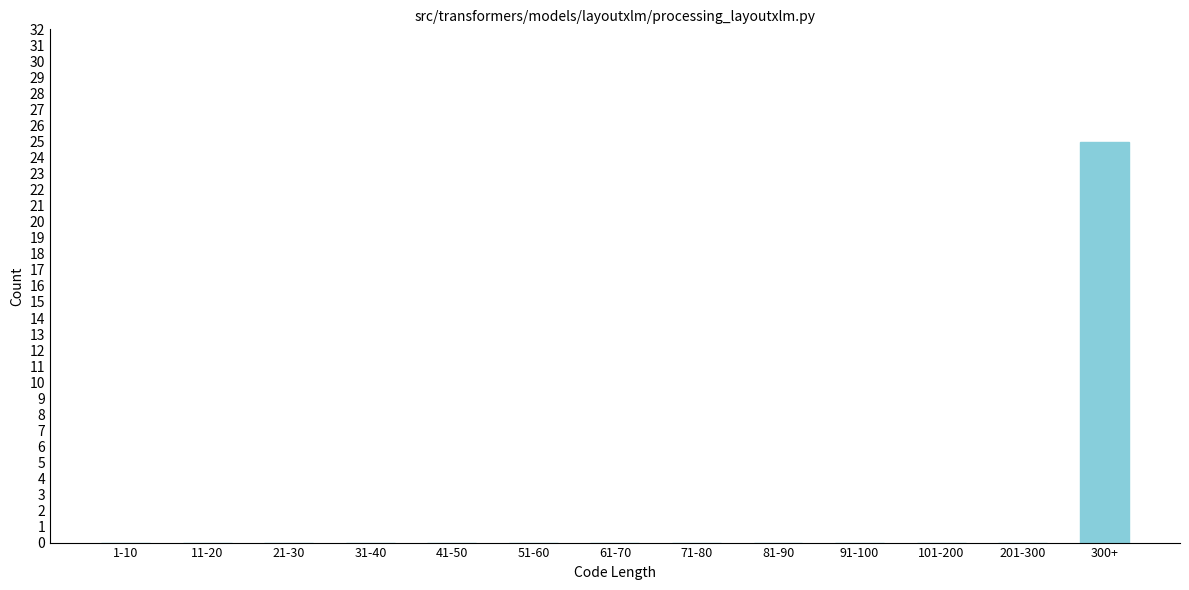

Reading left to right, extract all data points from this chart.

1-10=0	11-20=0	21-30=0	31-40=0	41-50=0	51-60=0	61-70=0	71-80=0	81-90=0	91-100=0	101-200=0	201-300=0	300+=25